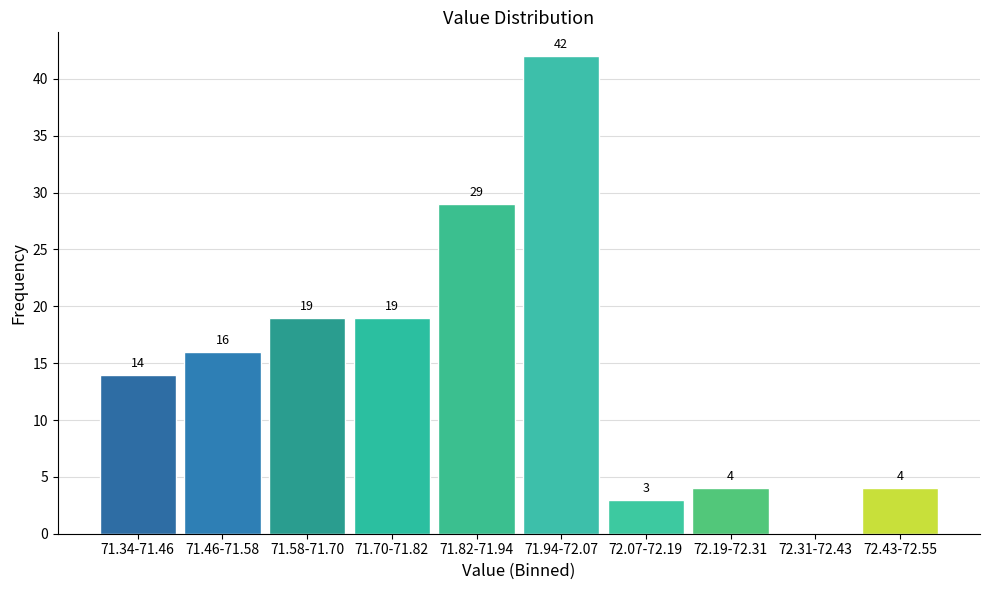

Reading left to right, transcribe all the data shown in this chart.

71.34-71.46=14	71.46-71.58=16	71.58-71.70=19	71.70-71.82=19	71.82-71.94=29	71.94-72.07=42	72.07-72.19=3	72.19-72.31=4	72.31-72.43=0	72.43-72.55=4